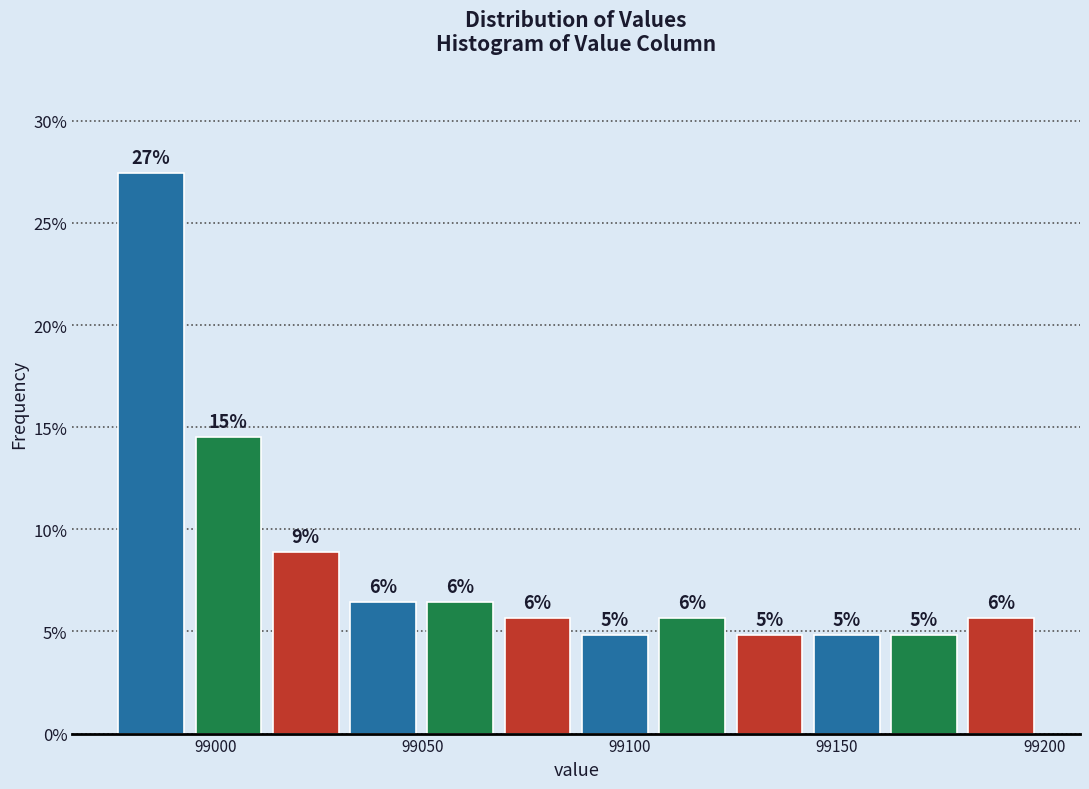

Read against the x-axis, roughly where is the centre of the tallest bar?

98985